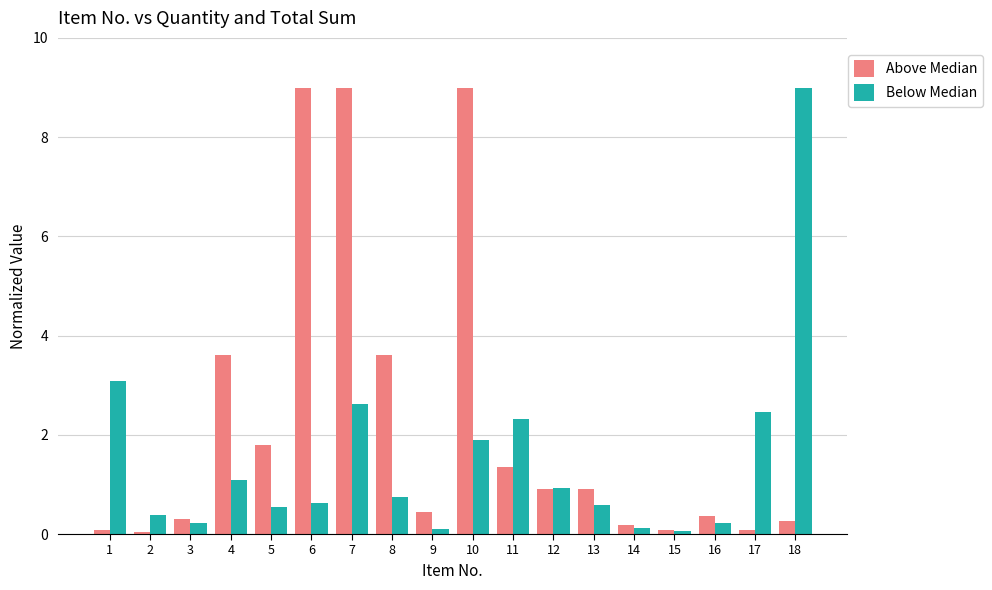

What are all the series names shown in the legend?

Above Median, Below Median